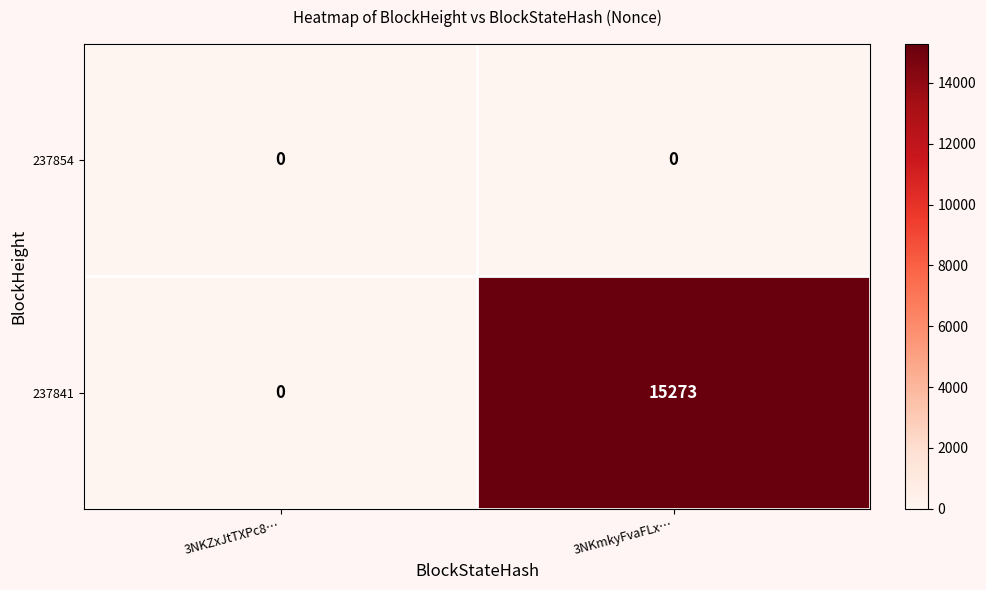

Rank the series by their average value, from lowest to highest.

237854, 237841